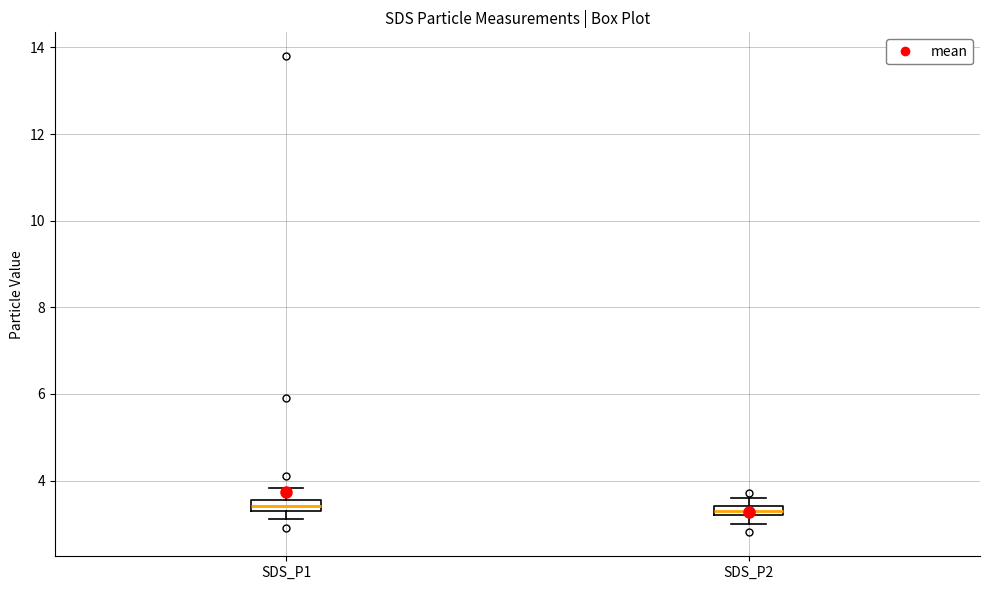

Where does the upper whisker of the box for SDS_P2 end on the y-axis? The values are not printed on the chart, so give them approximately, as read against the axis.

3.6